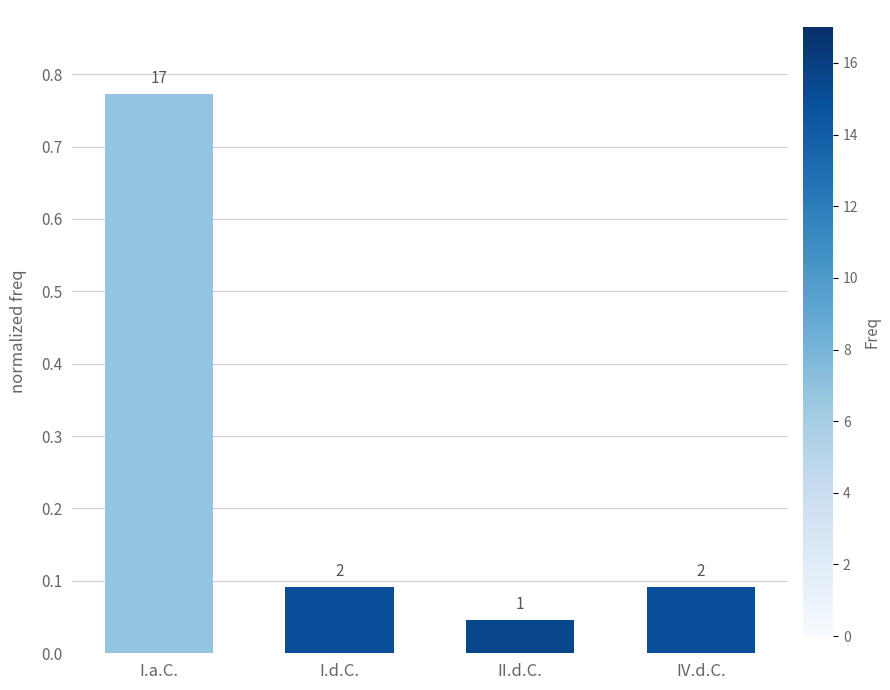

How many bars are there in total?

4